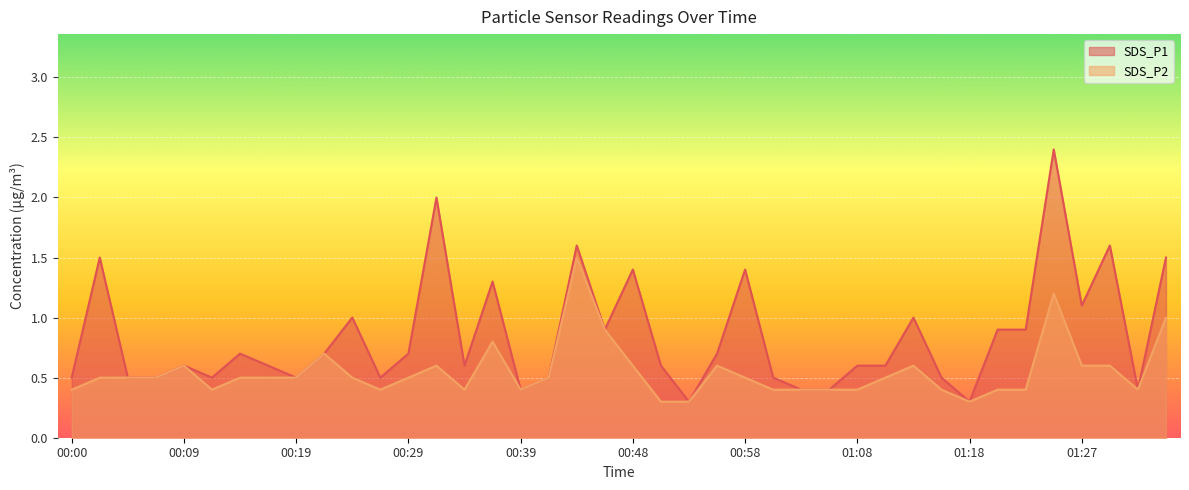

Reading left to right, list all the values displayed in this chart.

SDS_P1: 00:00=0.5	00:02=1.5	00:05=0.5	00:07=0.5	00:09=0.6	00:12=0.5	00:14=0.7	00:17=0.6	00:19=0.5	00:22=0.7	00:24=1.0	00:26=0.5	00:29=0.7	00:31=2.0	00:34=0.6	00:36=1.3	00:39=0.4	00:41=0.5	00:43=1.6	00:46=0.9	00:48=1.4	00:51=0.6	00:53=0.3	00:56=0.7	00:58=1.4	01:00=0.5	01:03=0.4	01:05=0.4	01:08=0.6	01:10=0.6	01:13=1.0	01:15=0.5	01:18=0.3	01:20=0.9	01:22=0.9	01:25=2.4	01:27=1.1	01:30=1.6	01:32=0.4	01:34=1.5
SDS_P2: 00:00=0.4	00:02=0.5	00:05=0.5	00:07=0.5	00:09=0.6	00:12=0.4	00:14=0.5	00:17=0.5	00:19=0.5	00:22=0.7	00:24=0.5	00:26=0.4	00:29=0.5	00:31=0.6	00:34=0.4	00:36=0.8	00:39=0.4	00:41=0.5	00:43=1.5	00:46=0.9	00:48=0.6	00:51=0.3	00:53=0.3	00:56=0.6	00:58=0.5	01:00=0.4	01:03=0.4	01:05=0.4	01:08=0.4	01:10=0.5	01:13=0.6	01:15=0.4	01:18=0.3	01:20=0.4	01:22=0.4	01:25=1.2	01:27=0.6	01:30=0.6	01:32=0.4	01:34=1.0